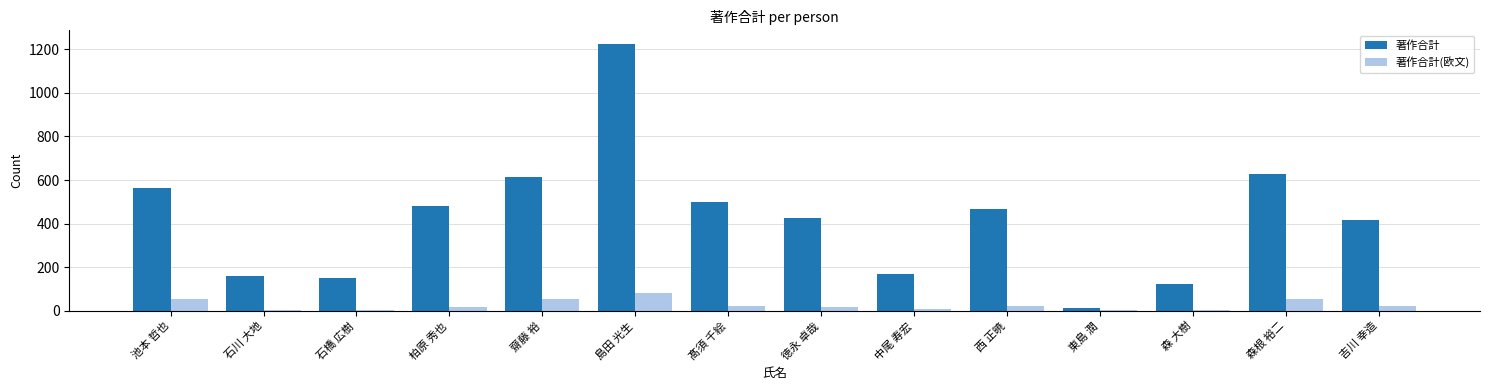

At which category is the sum across all series the highest?

島田 光生